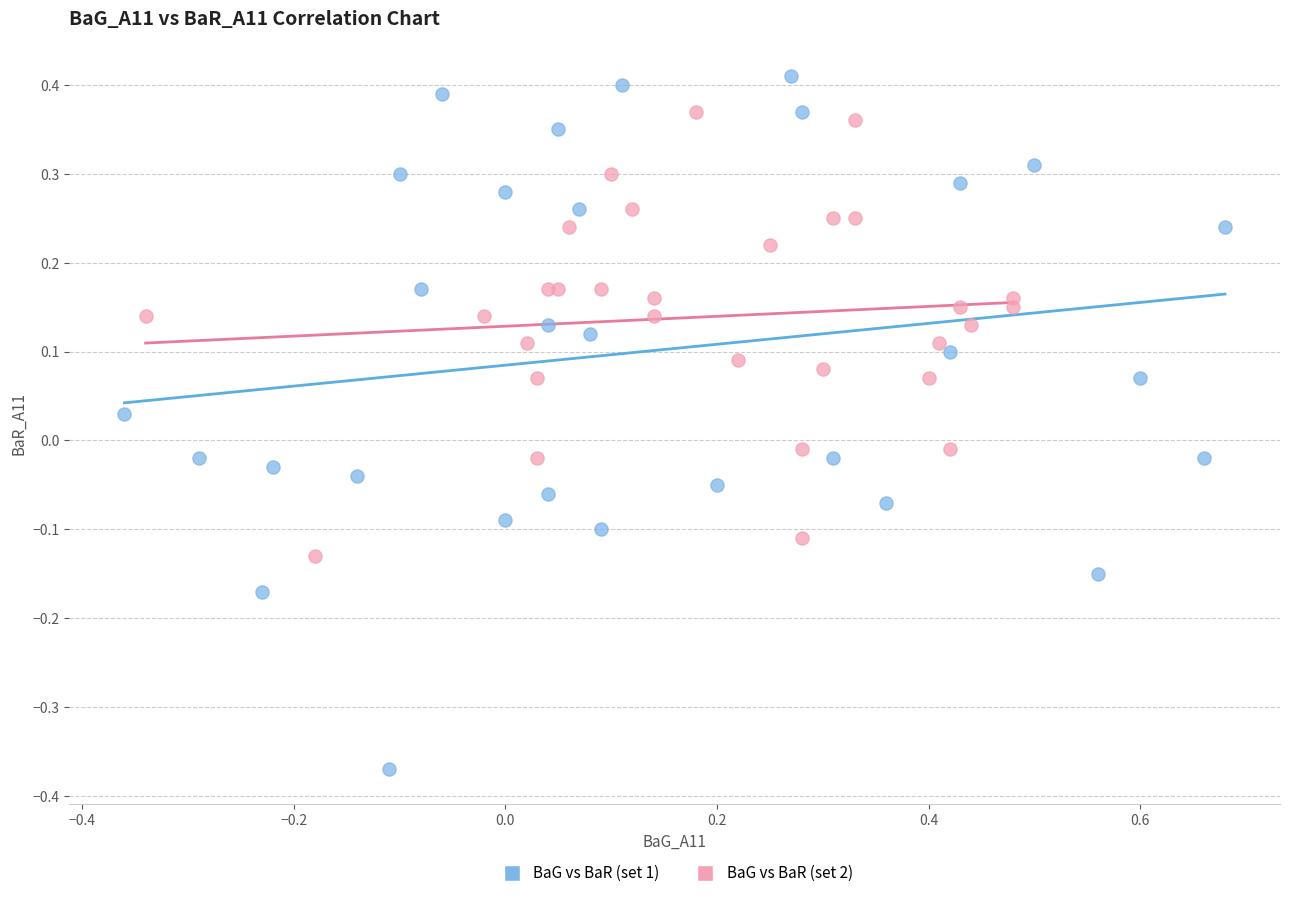

Which series has the widest spread of Y values?

BaG vs BaR (set 1)